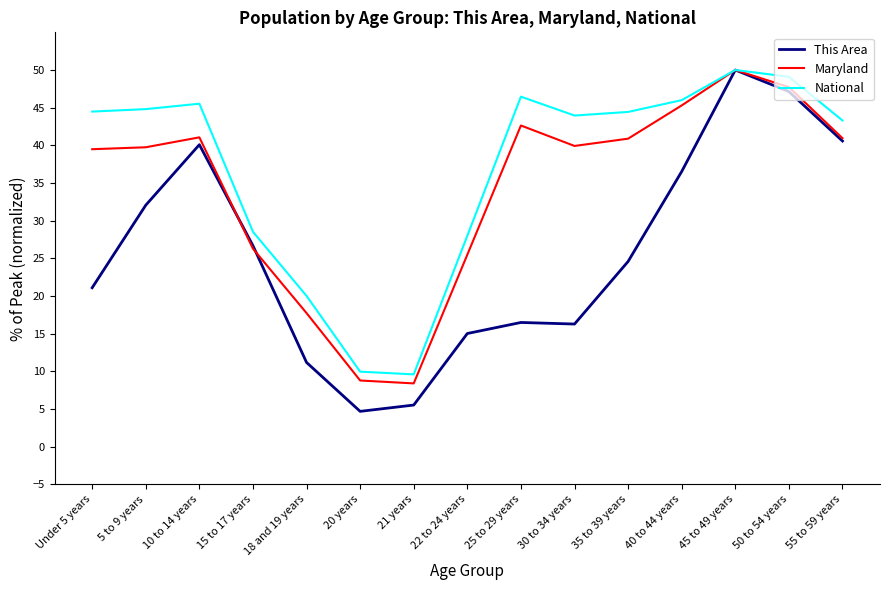

In National, how many points are lower than both neighbors (excluding endpoints)?

2